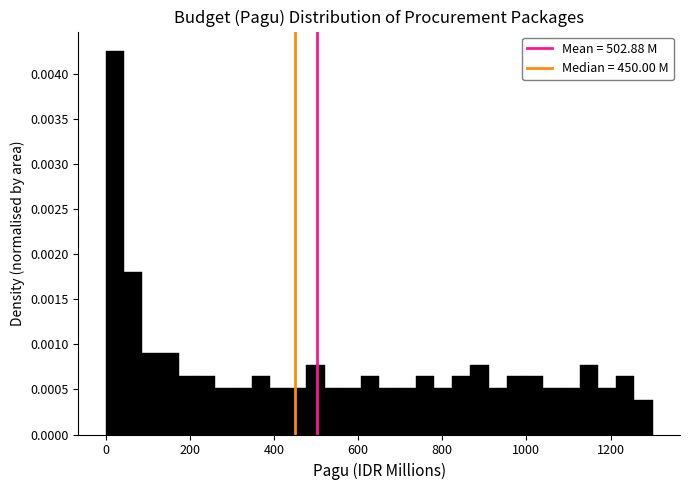

Around what value on the x-axis is the tallest bar? Give the approximate position of its centre, as read against the axis.

20